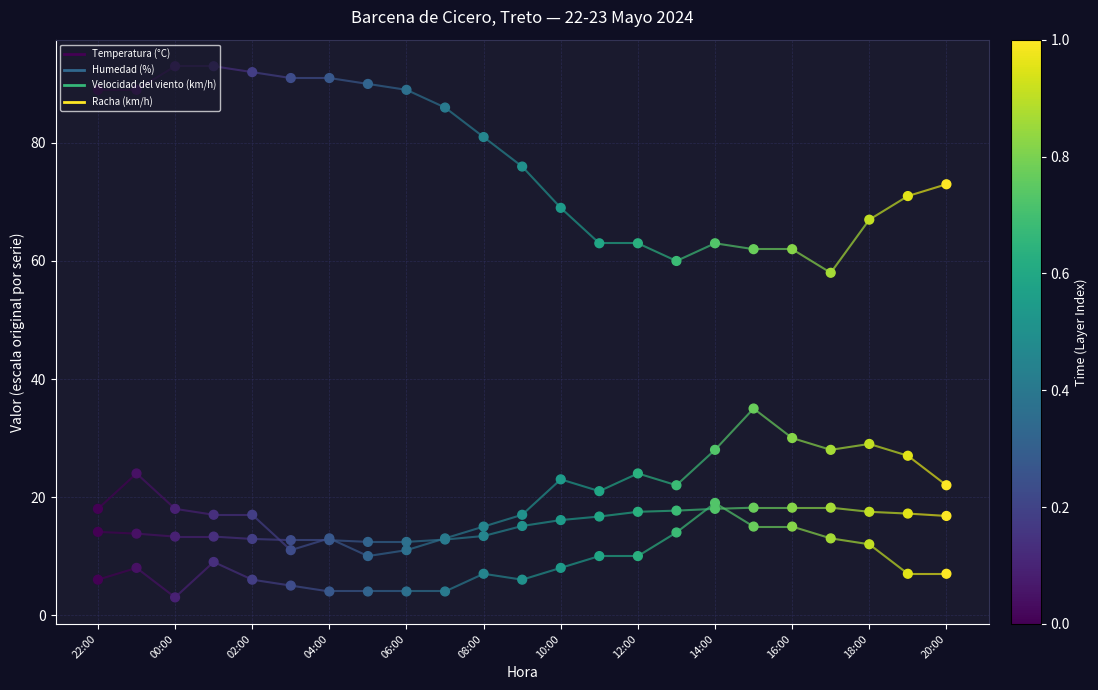

What are all the series names shown in the legend?

Temperatura (°C), Humedad (%), Velocidad del viento (km/h), Racha (km/h)